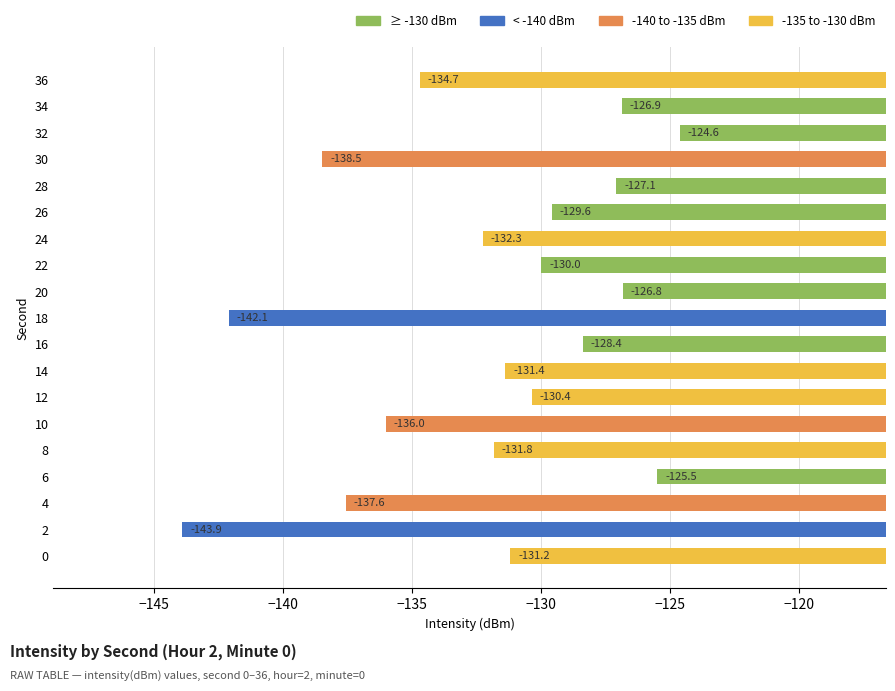

List the labels in order of value, smallest first.

2, 18, 30, 4, 10, 36, 24, 8, 14, 0, 12, 22, 26, 16, 28, 34, 20, 6, 32